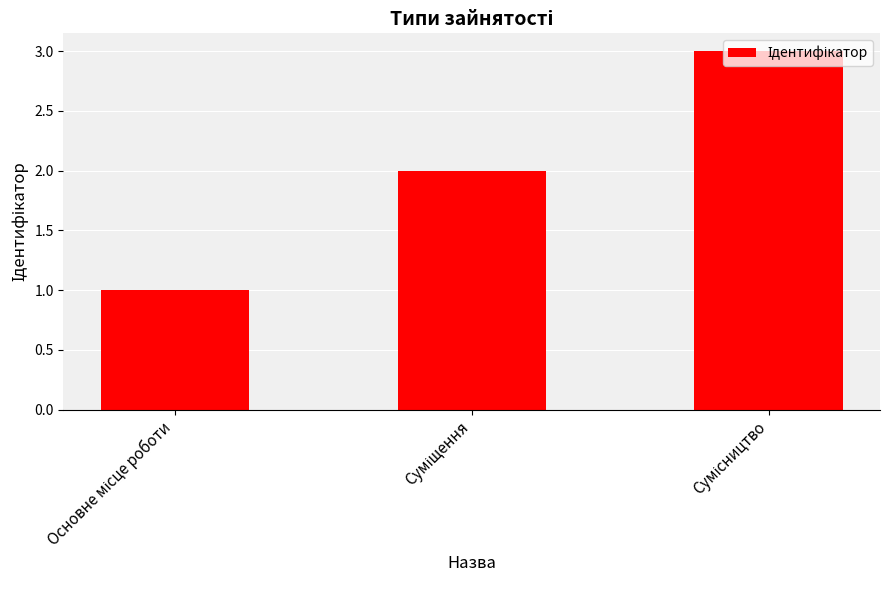

What is the minimum value shown in the chart?

1